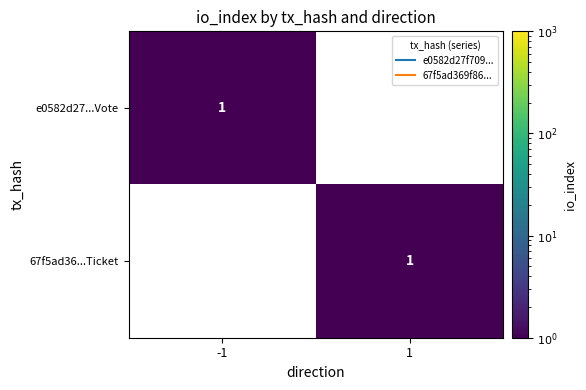

Is it true that e0582d27...Vote equals 0 at 1?

True